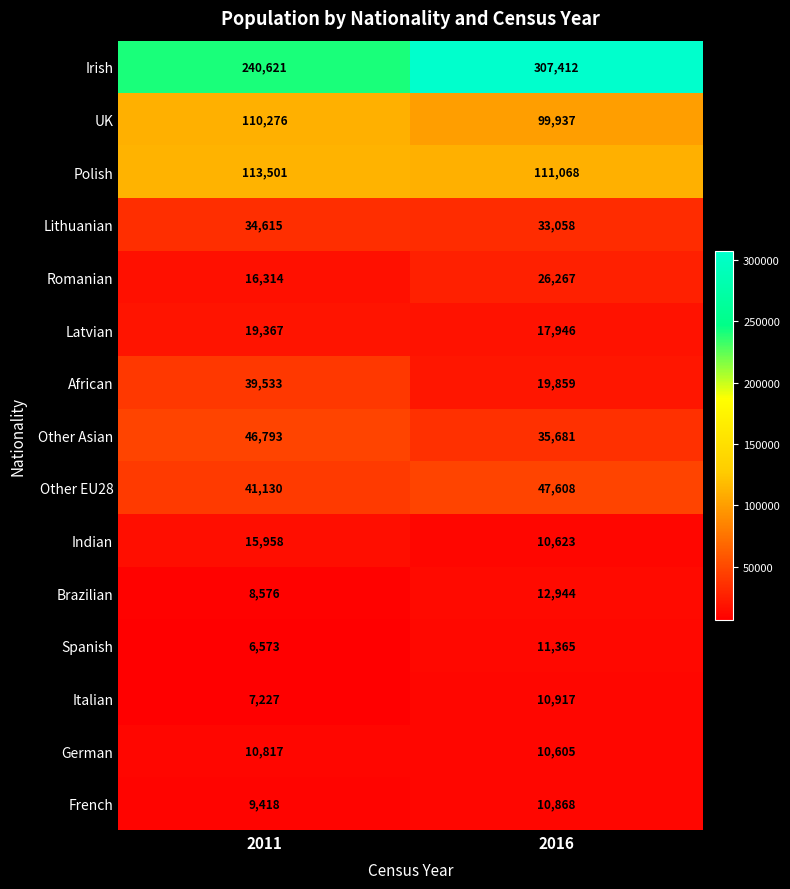

What value does the German series have at 2011?

10817